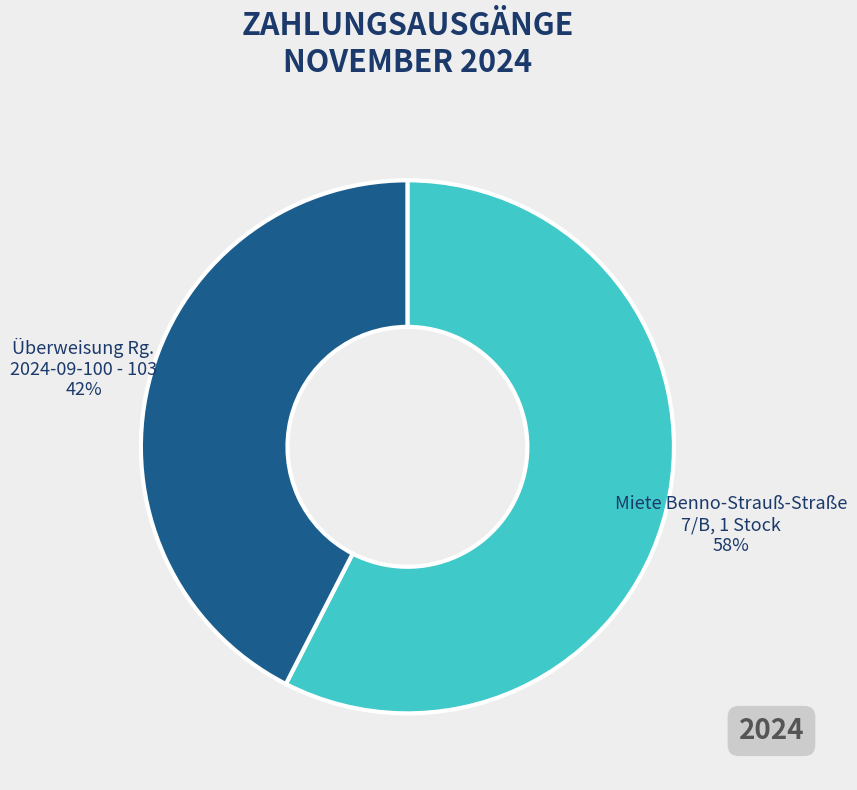

Is there any slice that represents more than half of the pie?

Yes